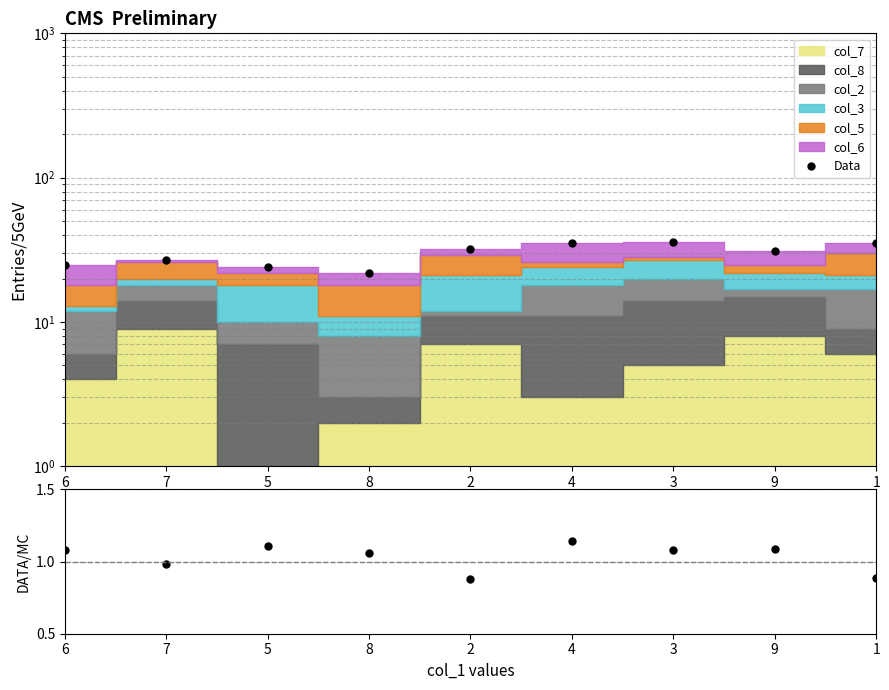

What is the sum of the Data values at 6 and 5?

49.0